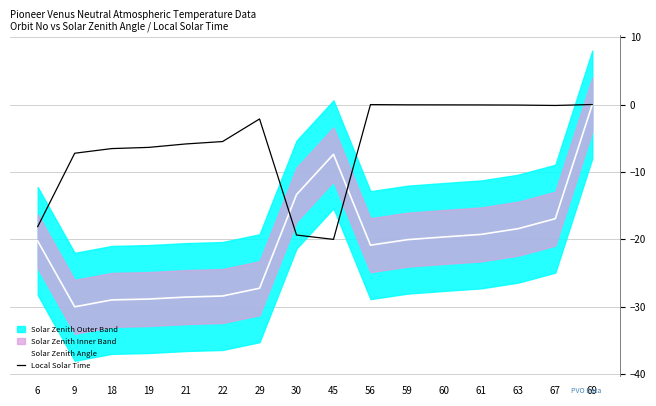

The value of Local Solar Time at 19 is -2.4. True or false?

False